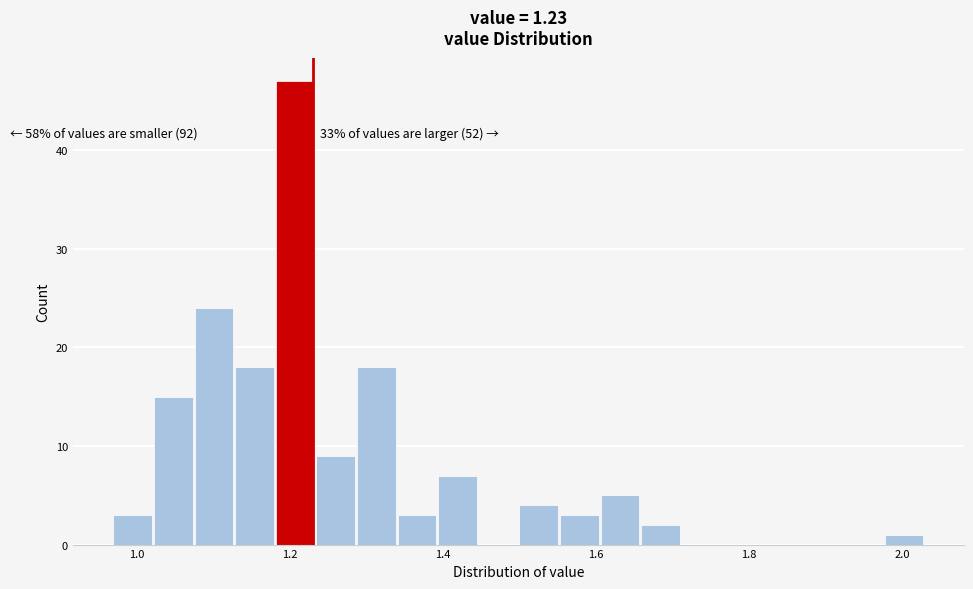

Read against the x-axis, roughly where is the centre of the tallest bar?

1.20